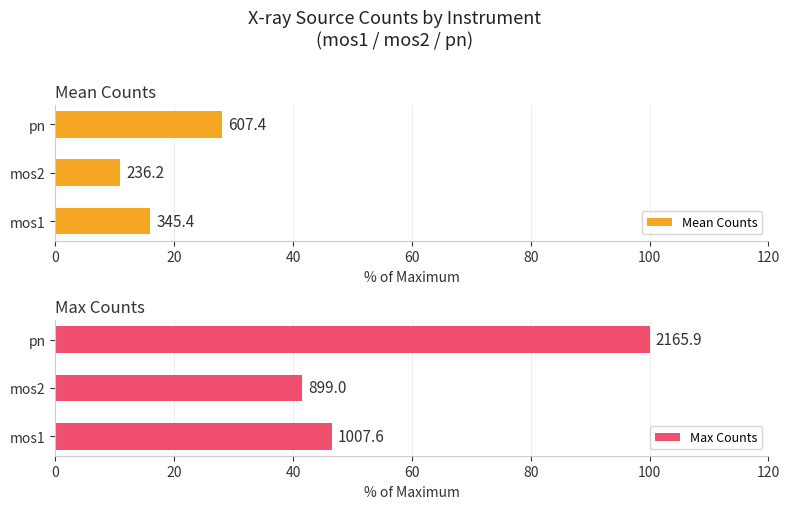

Which series has the largest total across all categories?

Max Counts